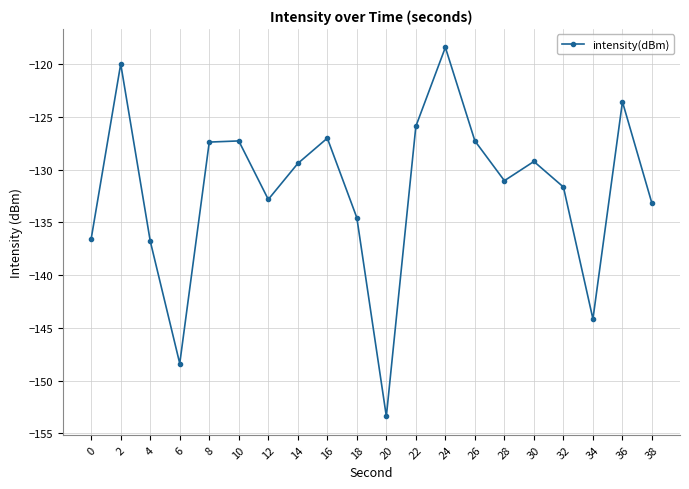

What is the value of the 5th point from the left?

-127.4